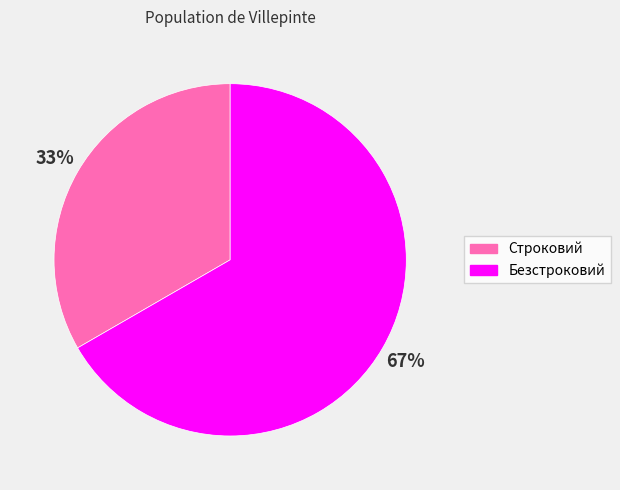

What is the ratio of the value at Безстроковий to the value at Строковий?

2.0